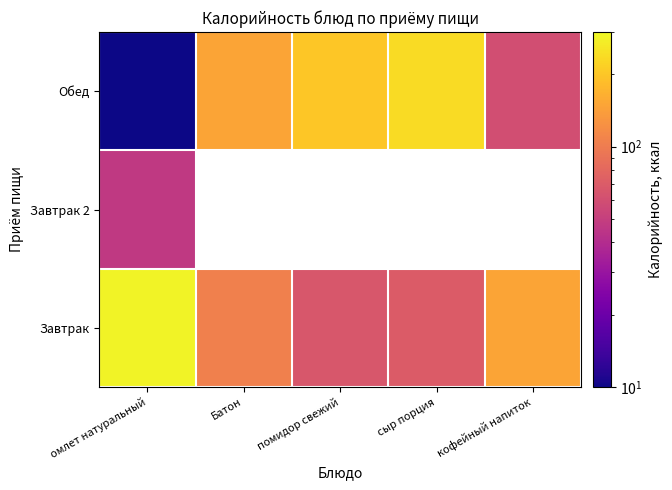

What is the sum of the Обед values at помидор свежий and омлет натуральный?

210.0